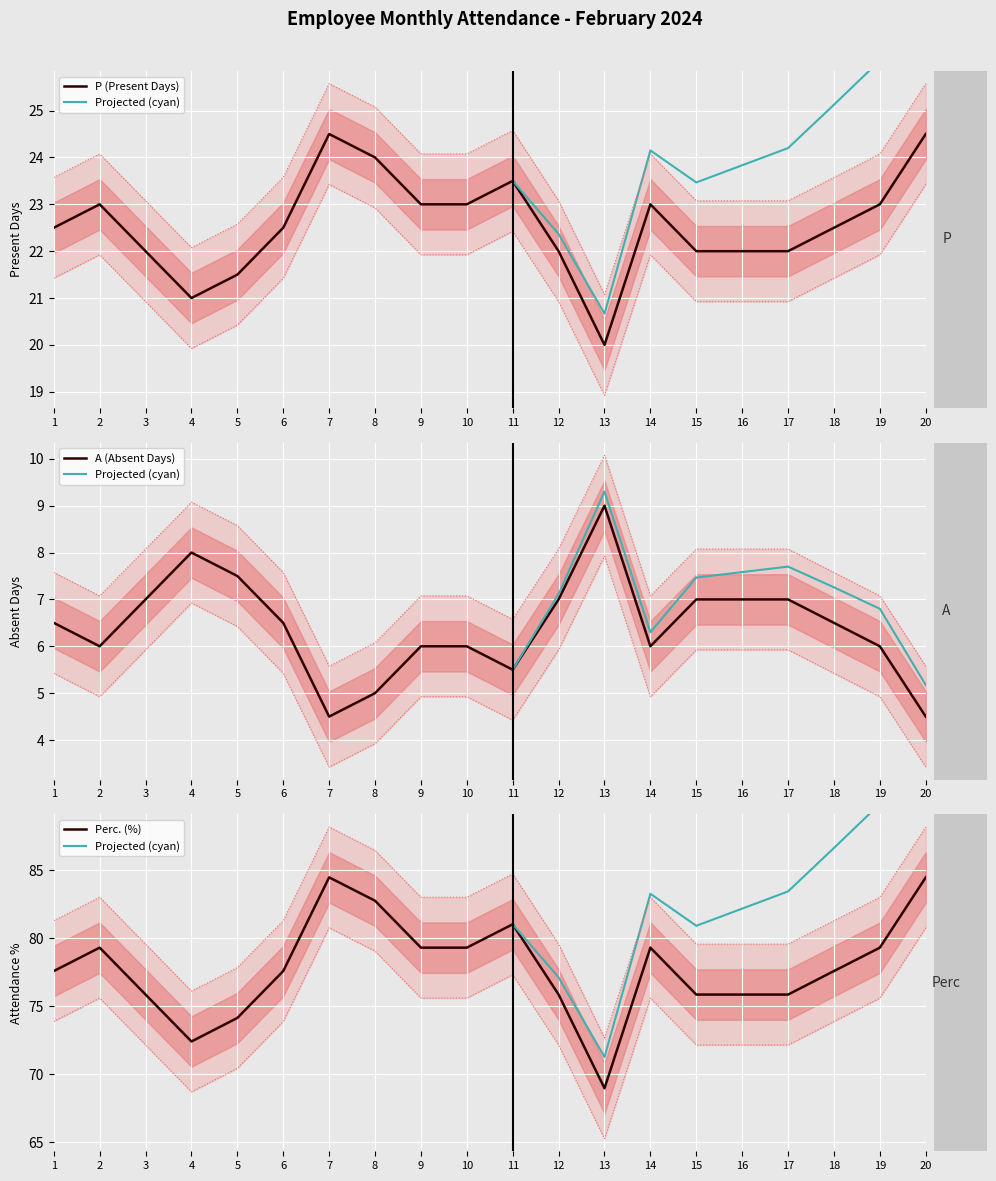

The value of Perc at 13 is 72.7. True or false?

True